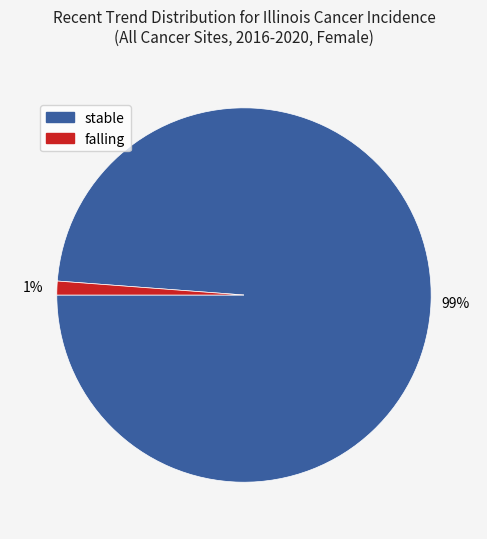

Which category accounts for the majority?

stable